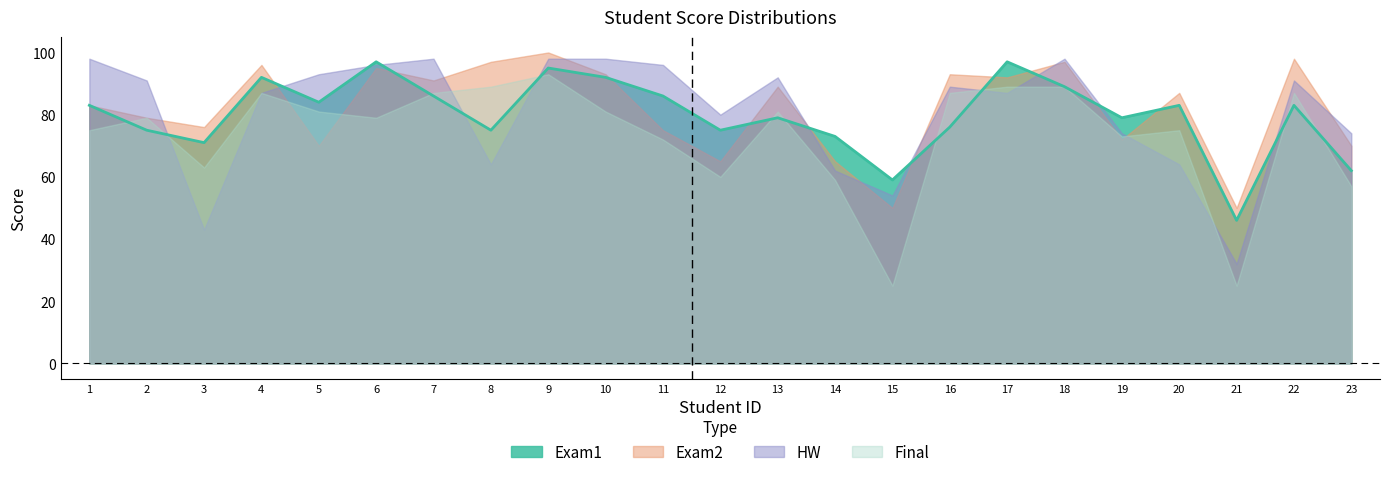

Reading left to right, list all the values displayed in this chart.

Exam1: 1=83	2=75	3=71	4=92	5=84	6=97	7=86	8=75	9=95	10=92	11=86	12=75	13=79	14=73	15=59	16=76	17=97	18=89	19=79	20=83	21=46	22=83	23=62
Exam2: 1=83	2=79	3=76	4=96	5=70	6=95	7=91	8=97	9=100	10=93	11=75	12=65	13=89	14=65	15=50	16=93	17=92	18=97	19=72	20=87	21=50	22=98	23=70
HW: 1=98	2=91	3=43	4=87	5=93	6=96	7=98	8=64	9=98	10=98	11=96	12=80	13=92	14=62	15=54	16=89	17=87	18=98	19=74	20=64	21=32	22=91	23=74
Final: 1=75	2=79	3=63	4=87	5=81	6=79	7=87	8=89	9=93	10=81	11=72	12=60	13=81	14=59	15=25	16=87	17=89	18=89	19=73	20=75	21=25	22=87	23=57